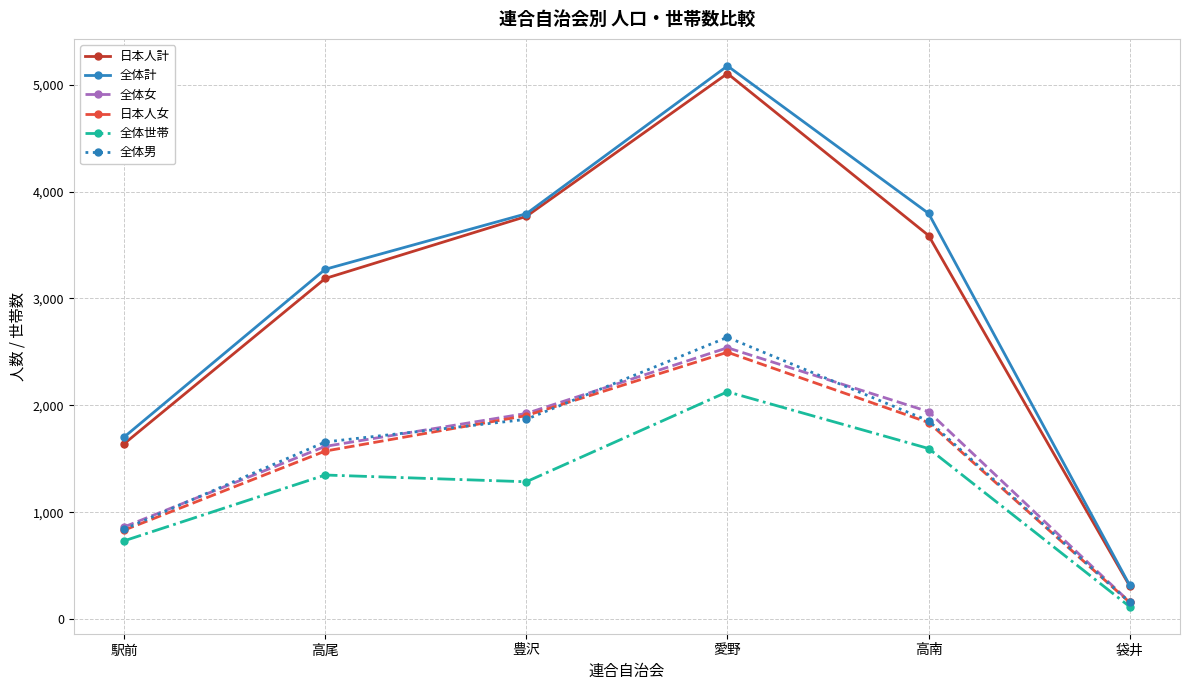

What is the spread (max minus min) of values at 袋井?

200